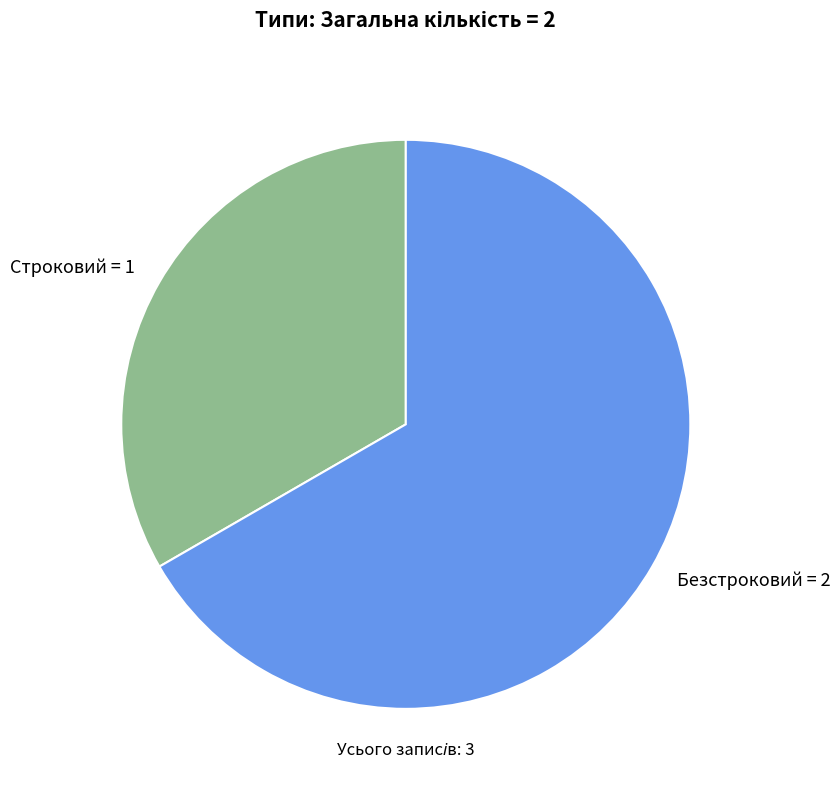

Combined, do Безстроковий and Строковий account for over 50%?

Yes